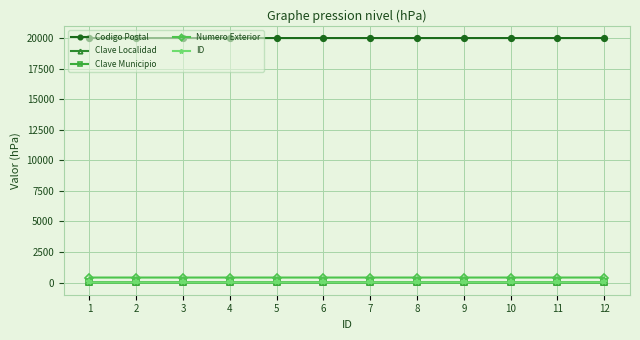

True or false: ID and Numero Exterior intersect in this chart.

False